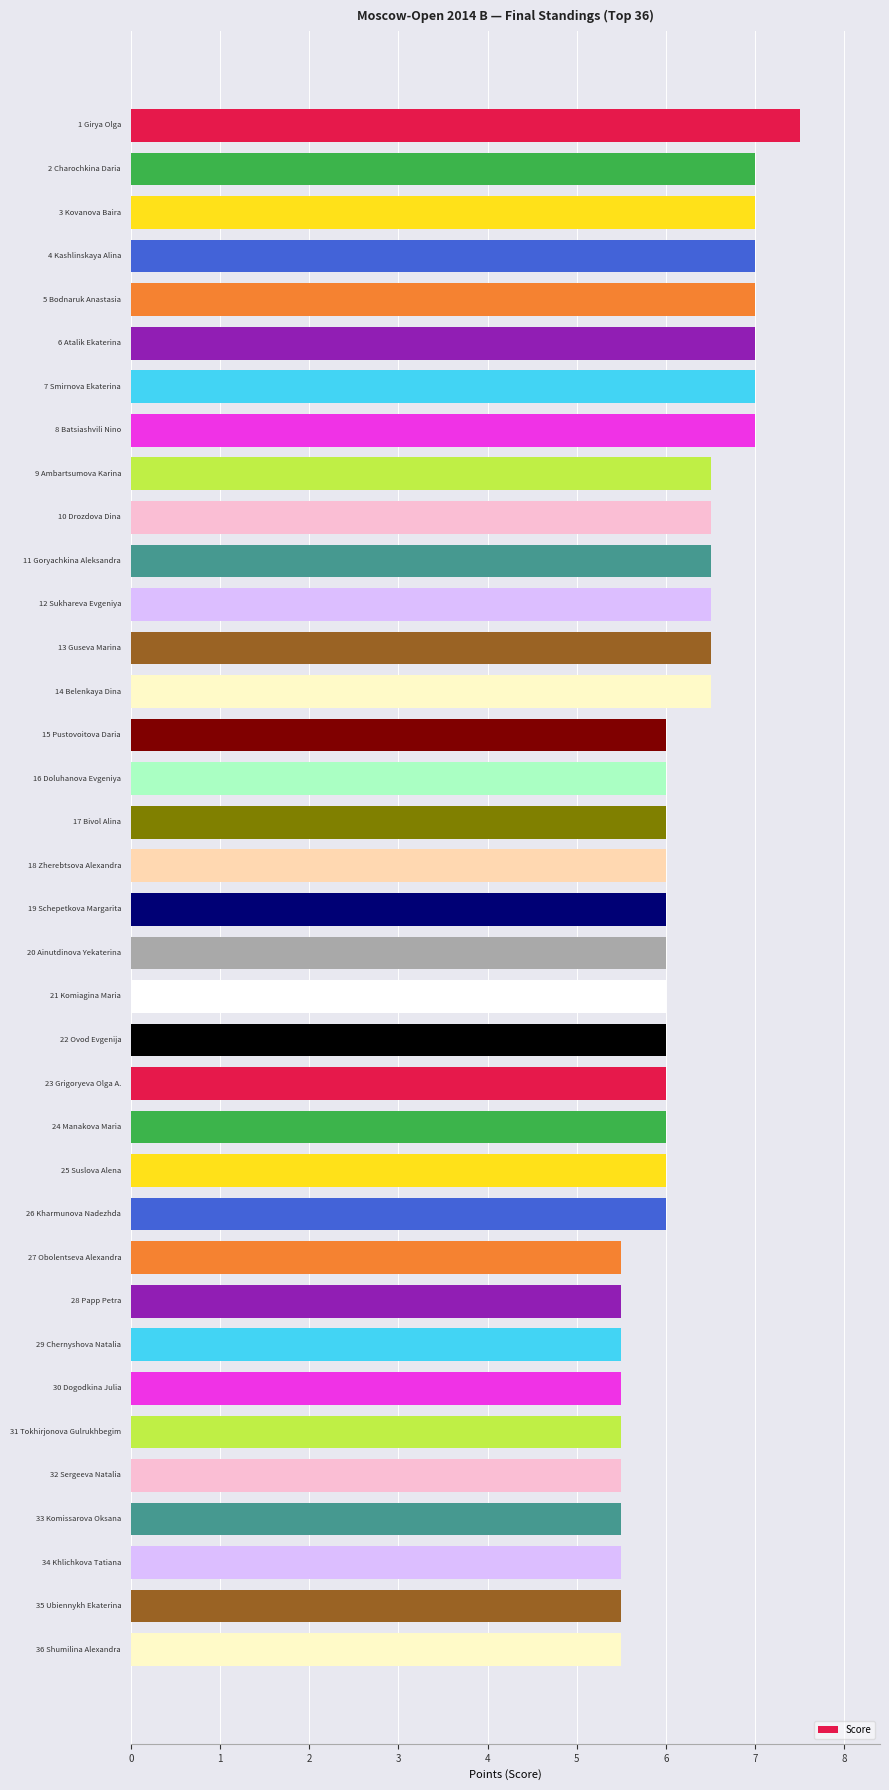

What is the average value?

6.2